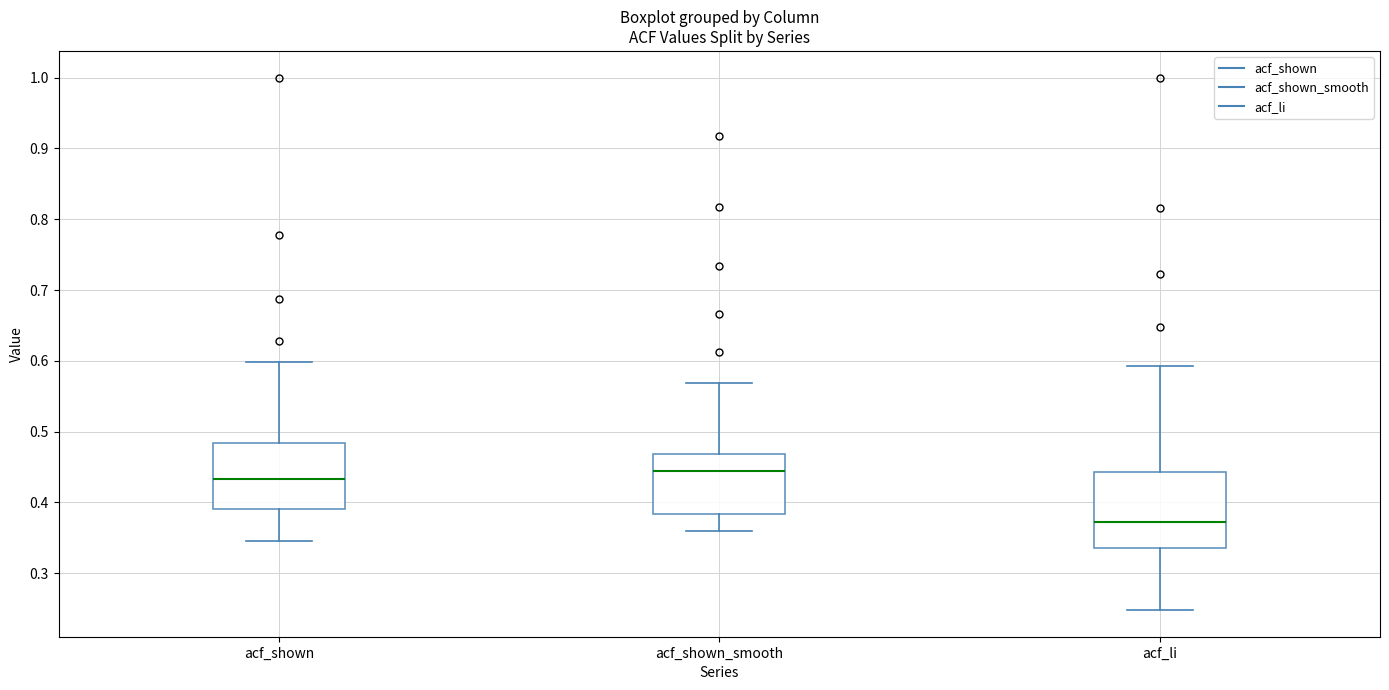

Which box has the highest median line?

acf_shown_smooth